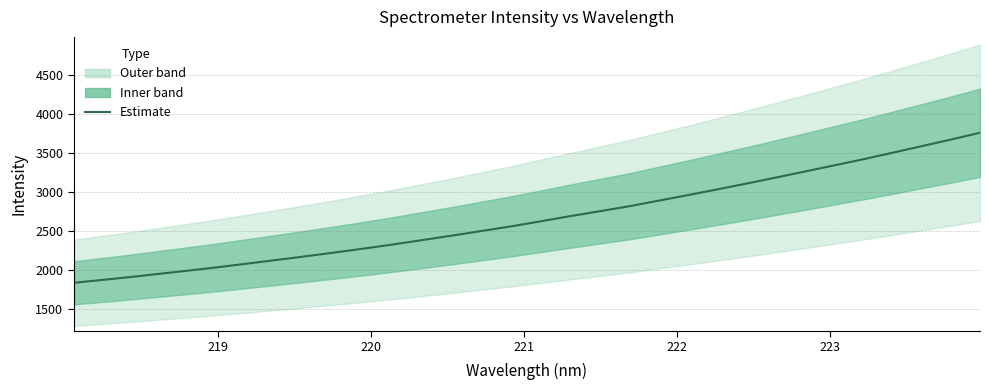

The value at 221 is 2930.0. True or false?

False